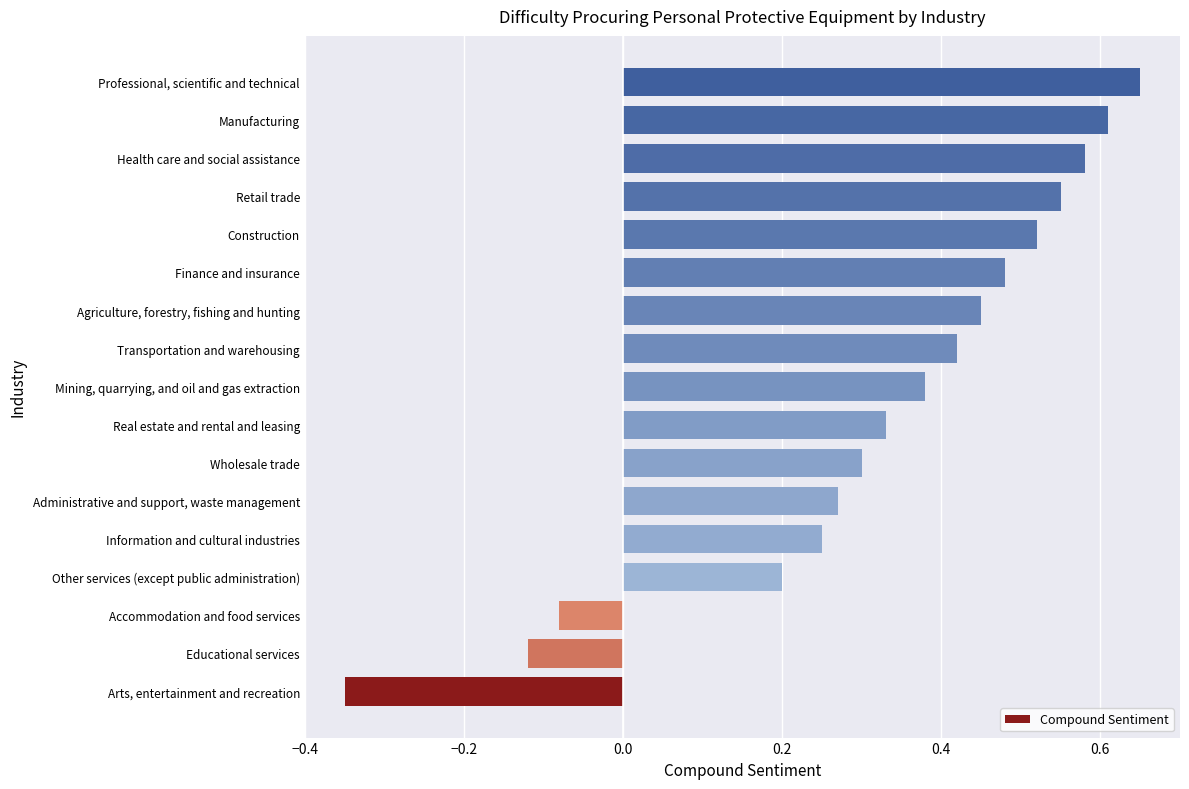

What is the change in value from Wholesale trade to Health care and social assistance?

+0.3